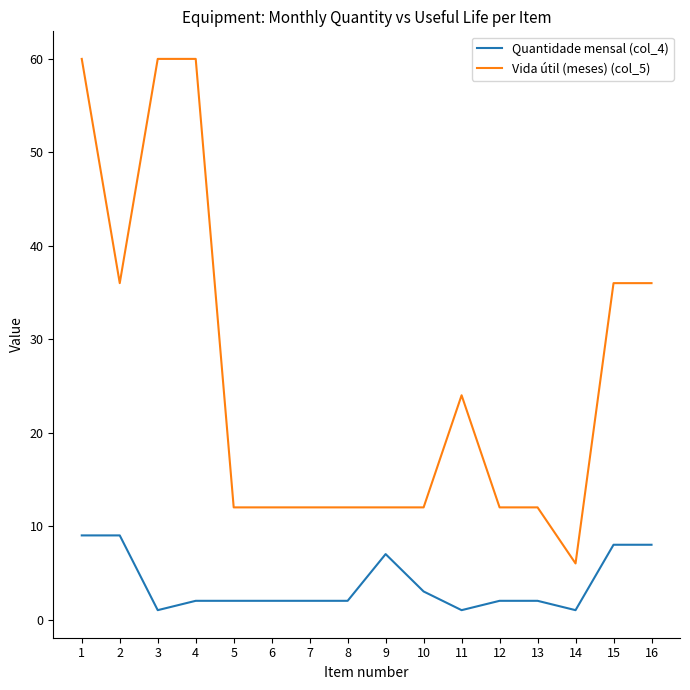

Between 1 and 7, which series saw the biggest shift?

Vida útil (meses) (col_5)